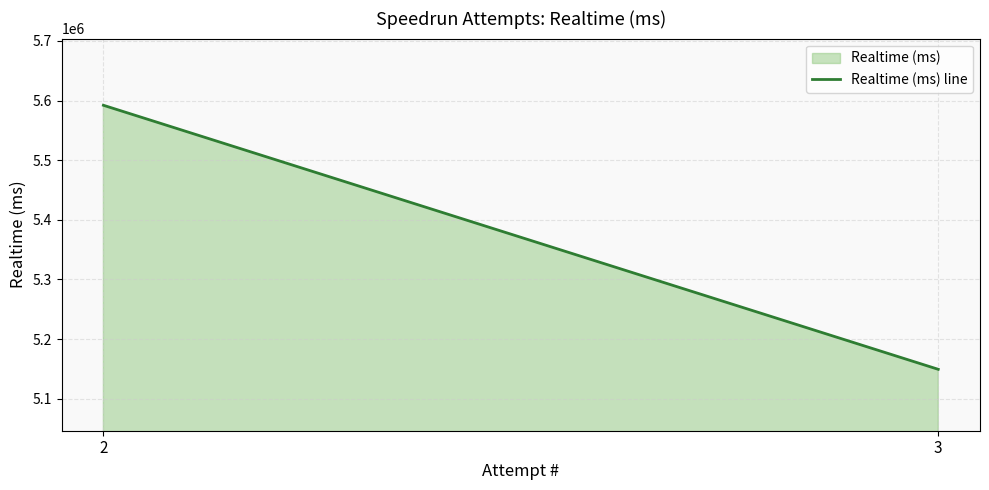

What is the value of the 1st point from the left?

5592192